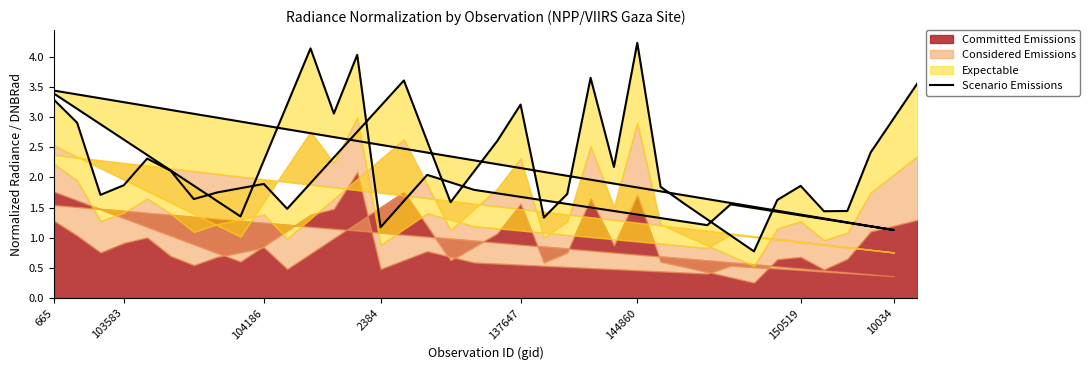

How many points are lower than both their immediate neighbors (excluding endpoints)?

13